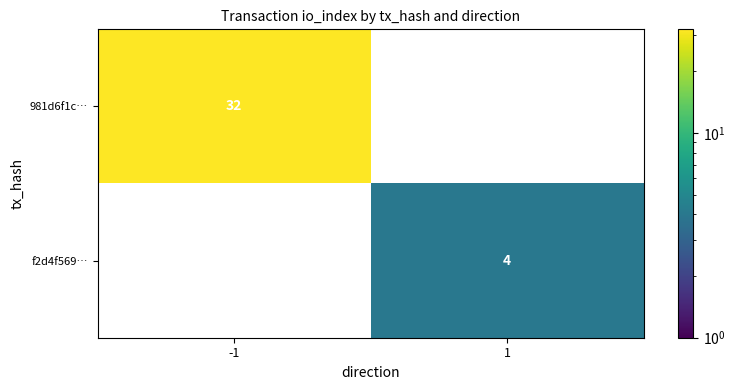

Rank the series at -1 from highest to lowest value.

981d6f1c…, f2d4f569…